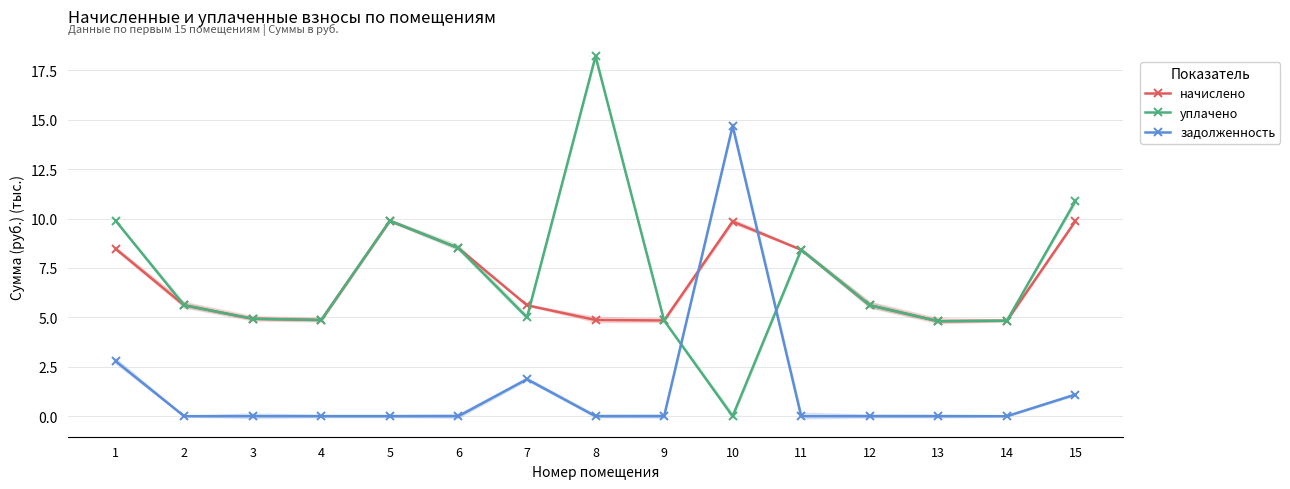

Which series has the widest spread of values?

уплачено